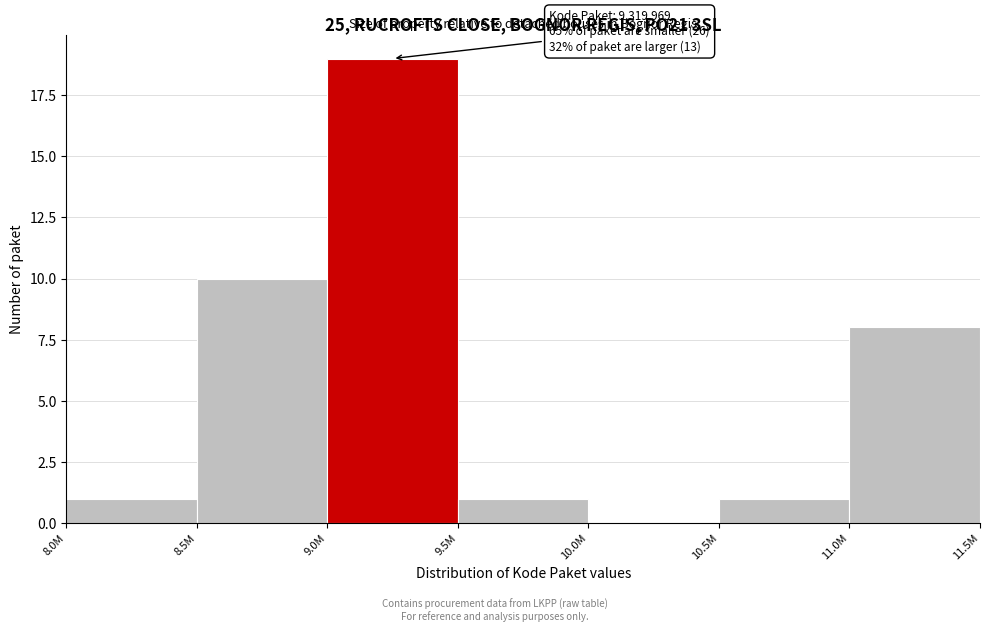

Reading left to right, list all the values displayed in this chart.

8.0M=1	8.5M=10	9.0M=19	9.5M=1	10.0M=0	10.5M=1	11.0M=8